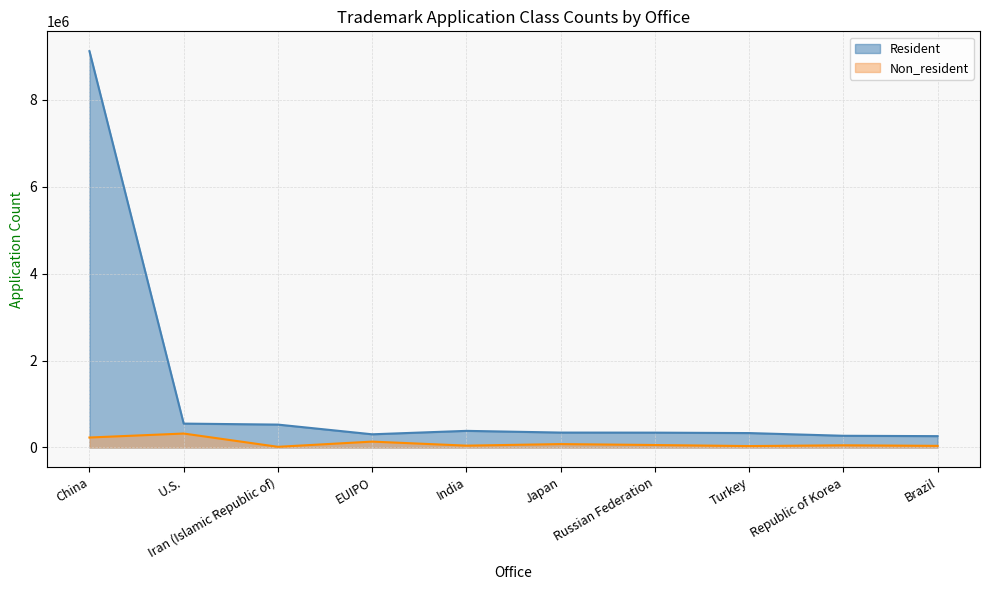

What is the minimum value for Non_resident?

15351